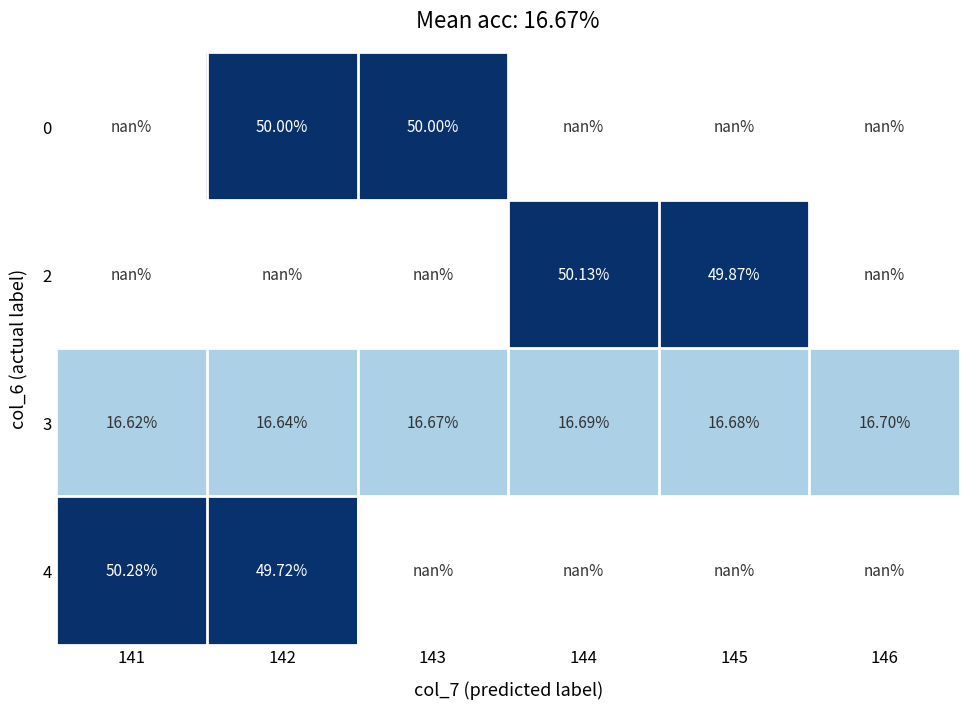

How many distinct data groups are displayed?

4